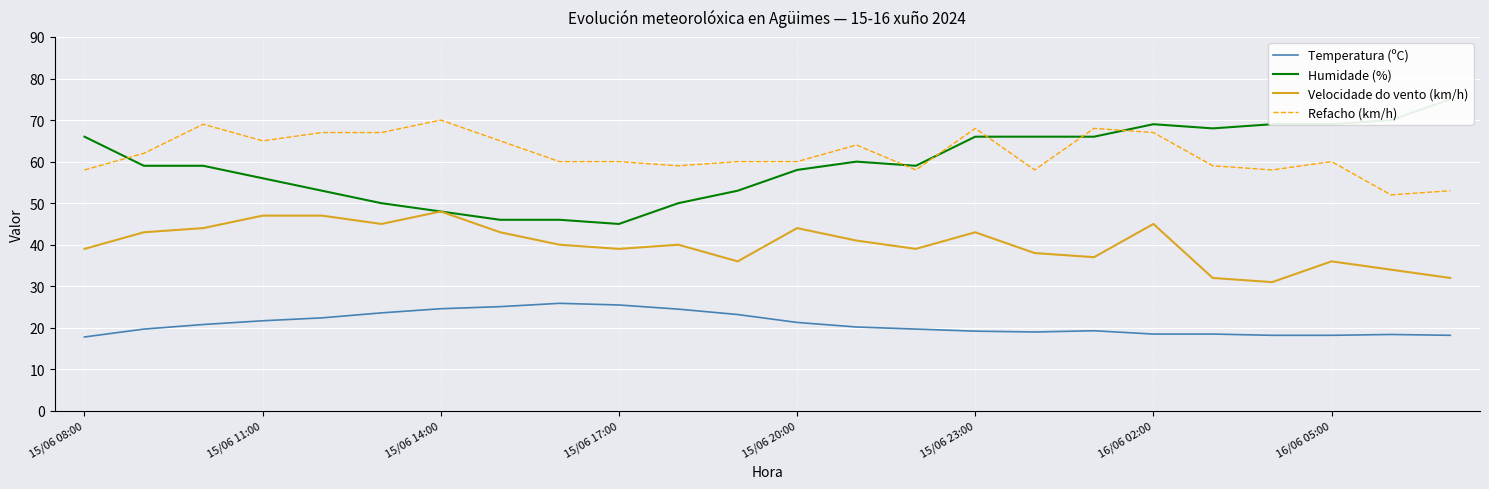

Rank the series by their maximum value, from highest to lowest.

Humidade (%), Refacho (km/h), Velocidade do vento (km/h), Temperatura (ºC)